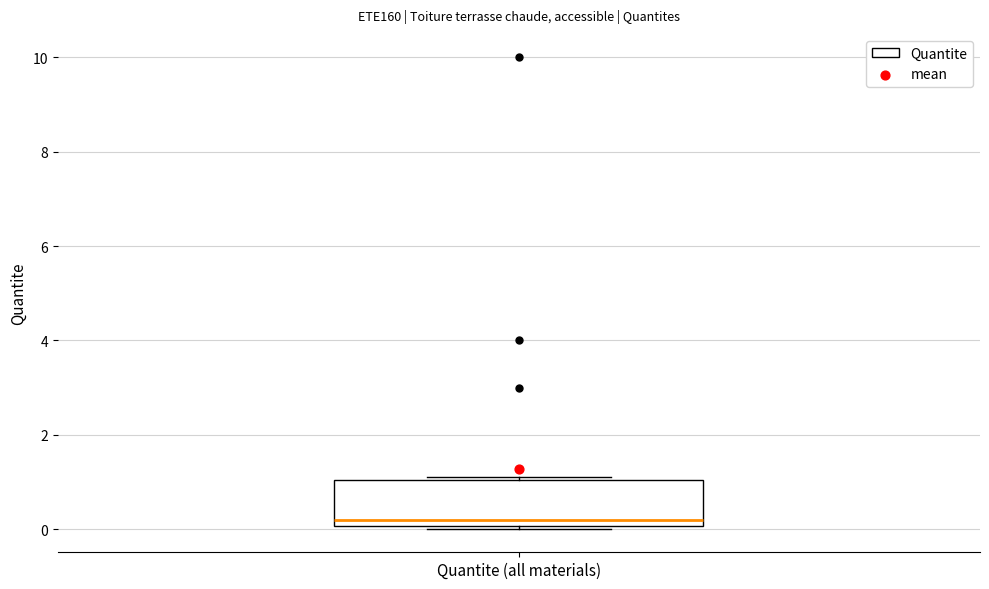

Read this box plot against the y-axis: the position of the median line, the range covered by the box, and the ends of both whiskers. The values are not printed on the chart, so give them approximately, as read against the axis.

median 0.2, box 0.0 to 1.0, whiskers 0.0 to 1.2